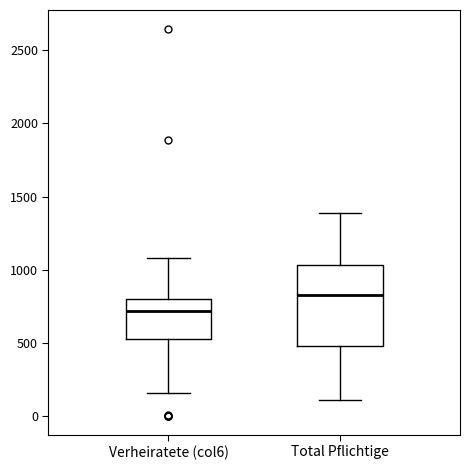

Which box's median line is the highest?

Total Pflichtige